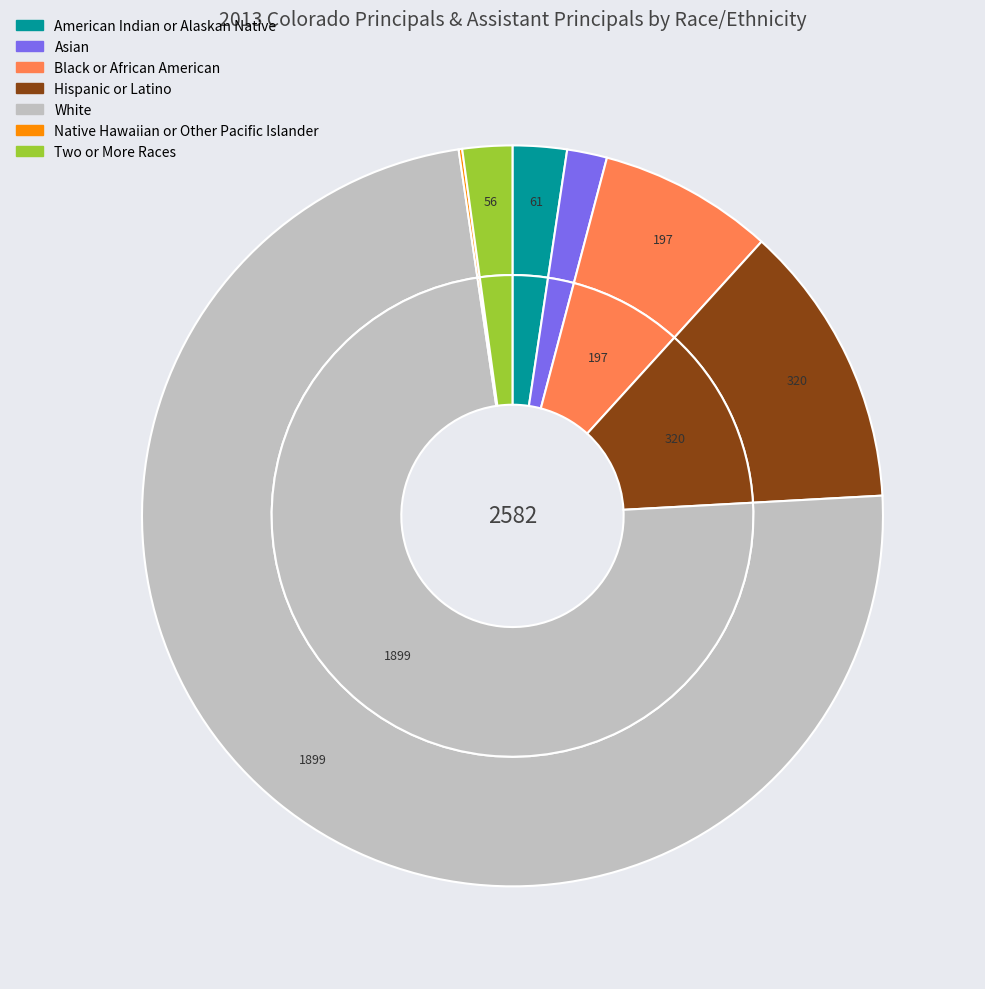

Which slice is the largest?

White